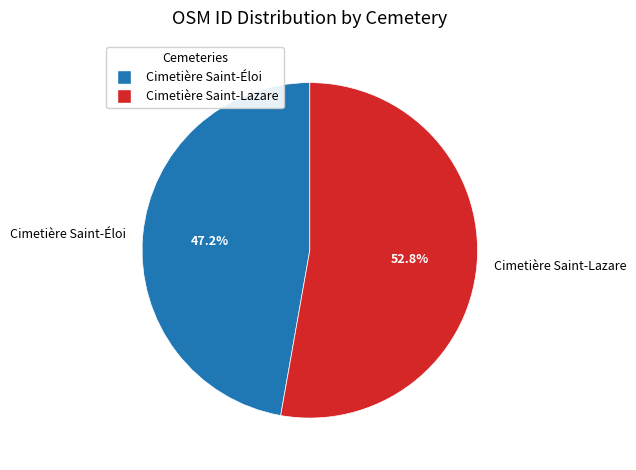

Which category accounts for the majority?

Cimetière Saint-Lazare